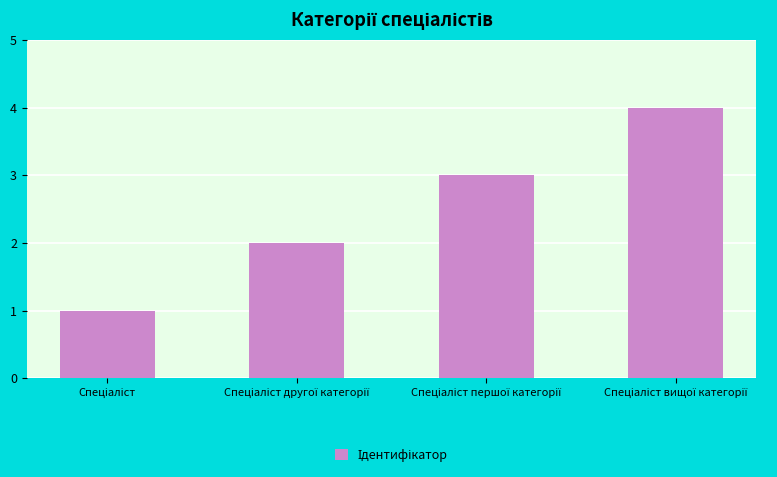

What is the greatest value displayed?

4